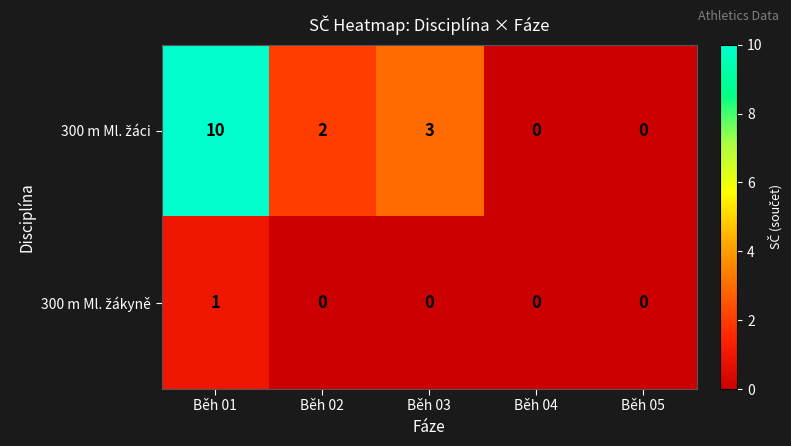

Which category has the highest value across all series?

Běh 01